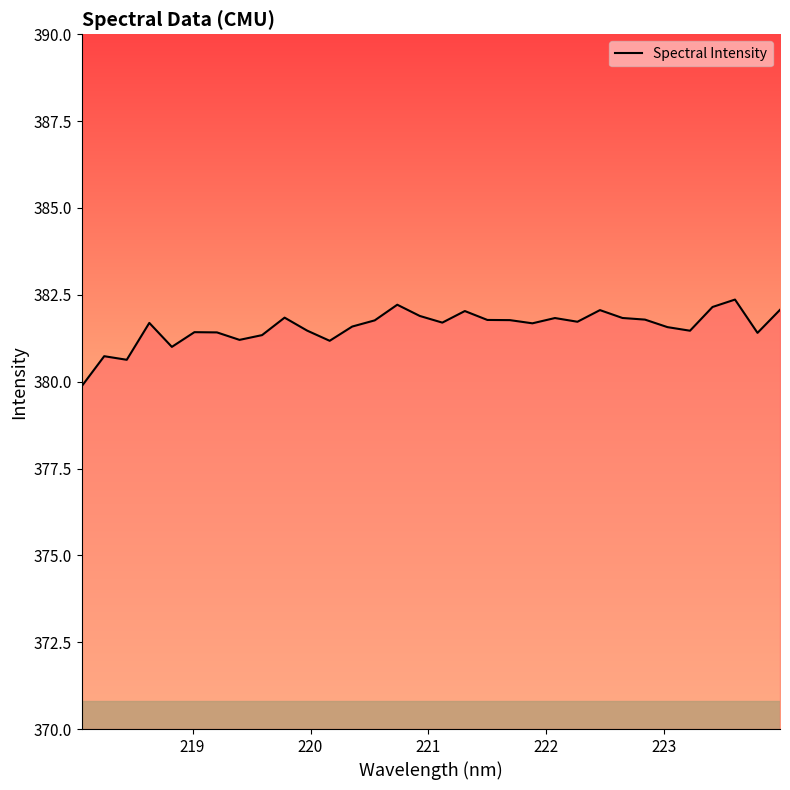

What is the smallest value displayed?

379.9